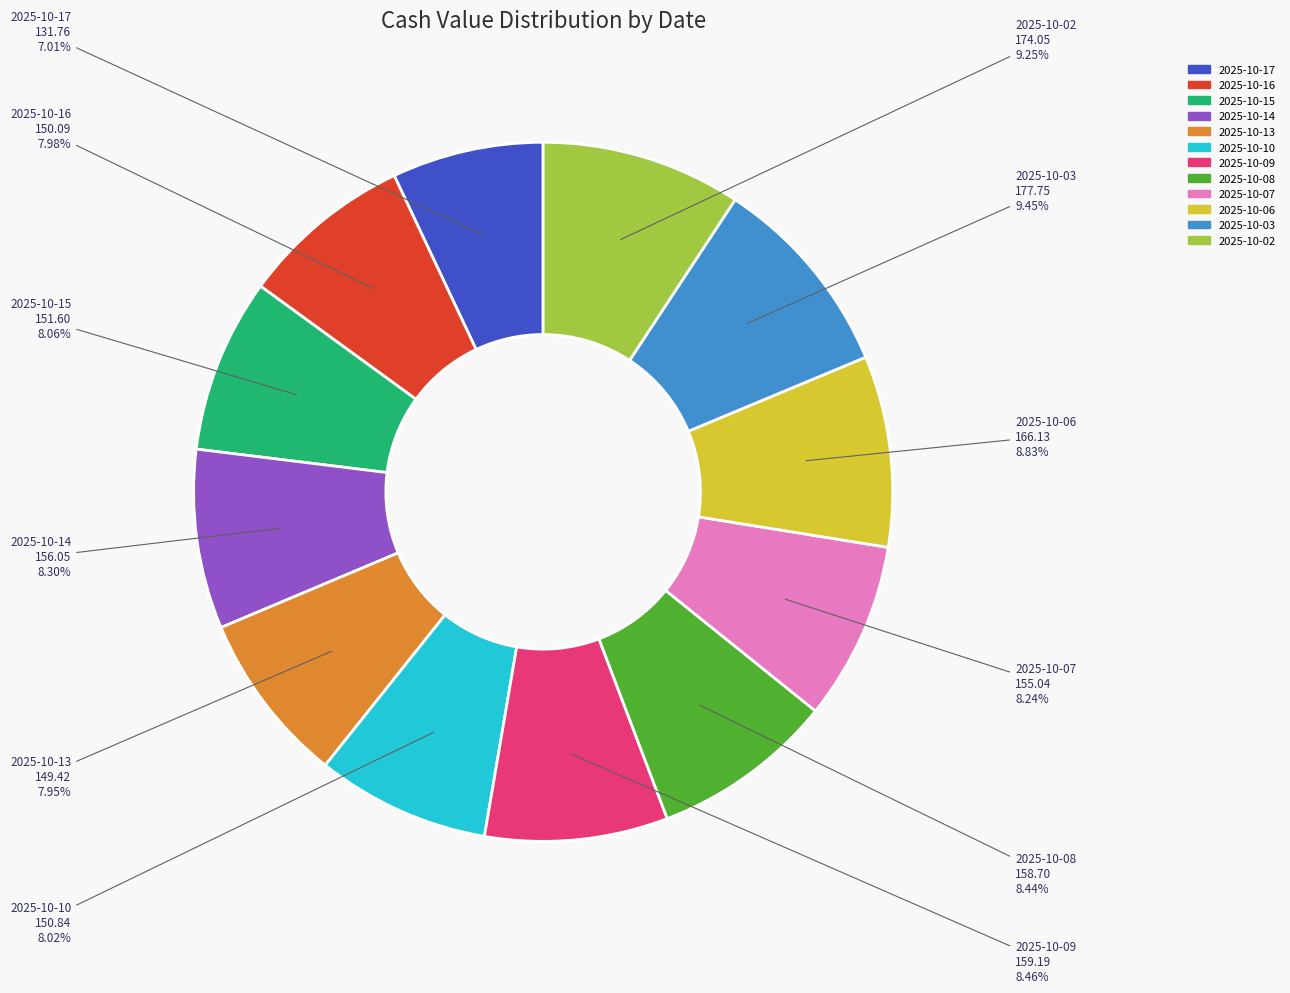

Approximately how many times larger is the value at 2025-10-02 compared to 2025-10-17?

1.3